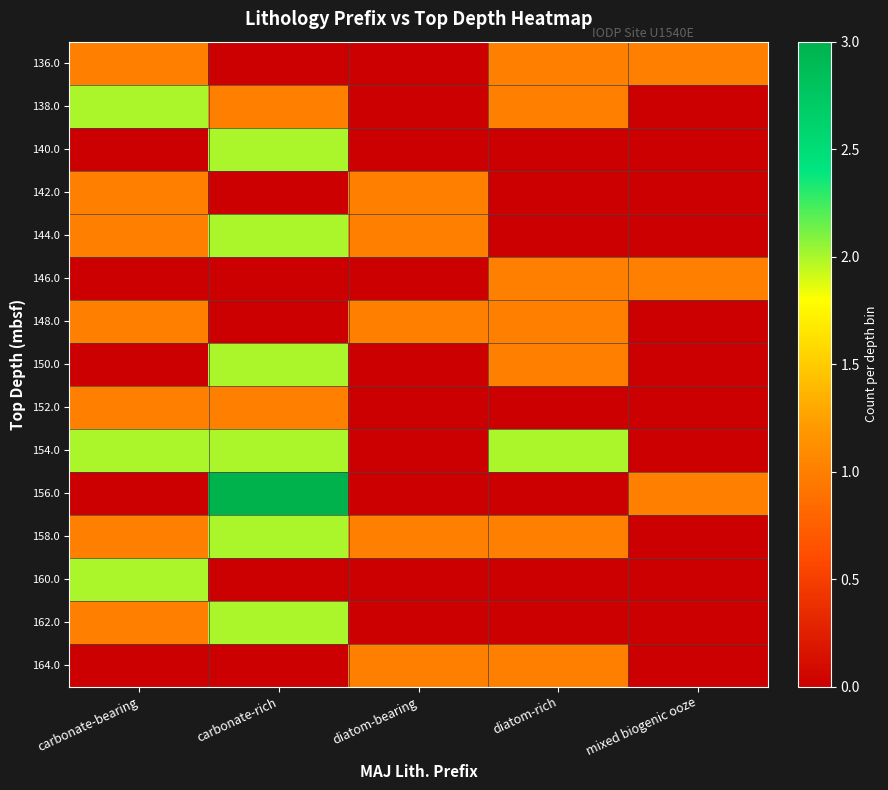

Reading right to left, extract all data points from this chart.

136.0: mixed biogenic ooze=1	diatom-rich=1	diatom-bearing=0	carbonate-rich=0	carbonate-bearing=1
138.0: mixed biogenic ooze=0	diatom-rich=1	diatom-bearing=0	carbonate-rich=1	carbonate-bearing=2
140.0: mixed biogenic ooze=0	diatom-rich=0	diatom-bearing=0	carbonate-rich=2	carbonate-bearing=0
142.0: mixed biogenic ooze=0	diatom-rich=0	diatom-bearing=1	carbonate-rich=0	carbonate-bearing=1
144.0: mixed biogenic ooze=0	diatom-rich=0	diatom-bearing=1	carbonate-rich=2	carbonate-bearing=1
146.0: mixed biogenic ooze=1	diatom-rich=1	diatom-bearing=0	carbonate-rich=0	carbonate-bearing=0
148.0: mixed biogenic ooze=0	diatom-rich=1	diatom-bearing=1	carbonate-rich=0	carbonate-bearing=1
150.0: mixed biogenic ooze=0	diatom-rich=1	diatom-bearing=0	carbonate-rich=2	carbonate-bearing=0
152.0: mixed biogenic ooze=0	diatom-rich=0	diatom-bearing=0	carbonate-rich=1	carbonate-bearing=1
154.0: mixed biogenic ooze=0	diatom-rich=2	diatom-bearing=0	carbonate-rich=2	carbonate-bearing=2
156.0: mixed biogenic ooze=1	diatom-rich=0	diatom-bearing=0	carbonate-rich=3	carbonate-bearing=0
158.0: mixed biogenic ooze=0	diatom-rich=1	diatom-bearing=1	carbonate-rich=2	carbonate-bearing=1
160.0: mixed biogenic ooze=0	diatom-rich=0	diatom-bearing=0	carbonate-rich=0	carbonate-bearing=2
162.0: mixed biogenic ooze=0	diatom-rich=0	diatom-bearing=0	carbonate-rich=2	carbonate-bearing=1
164.0: mixed biogenic ooze=0	diatom-rich=1	diatom-bearing=1	carbonate-rich=0	carbonate-bearing=0